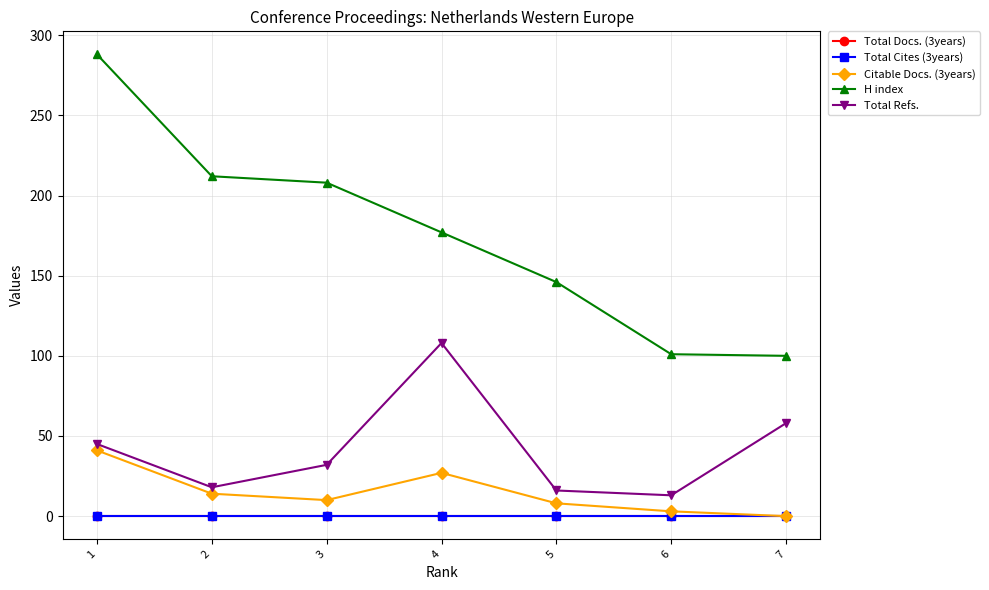

At how many categories does at least one series exceed 218?

1